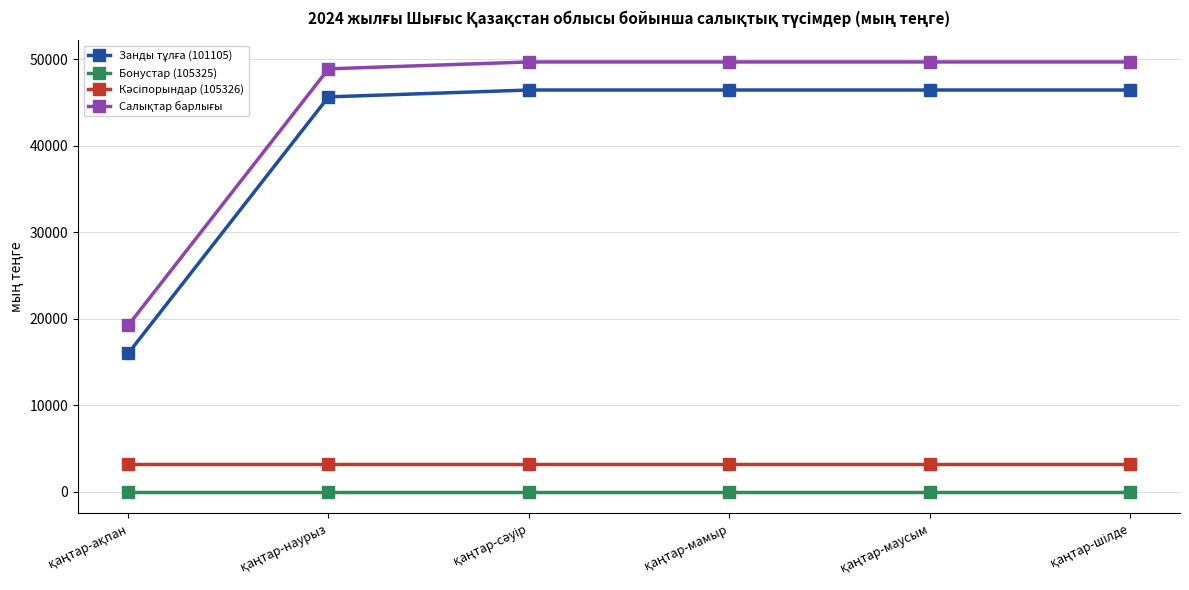

What is the greatest value displayed?

49681.1